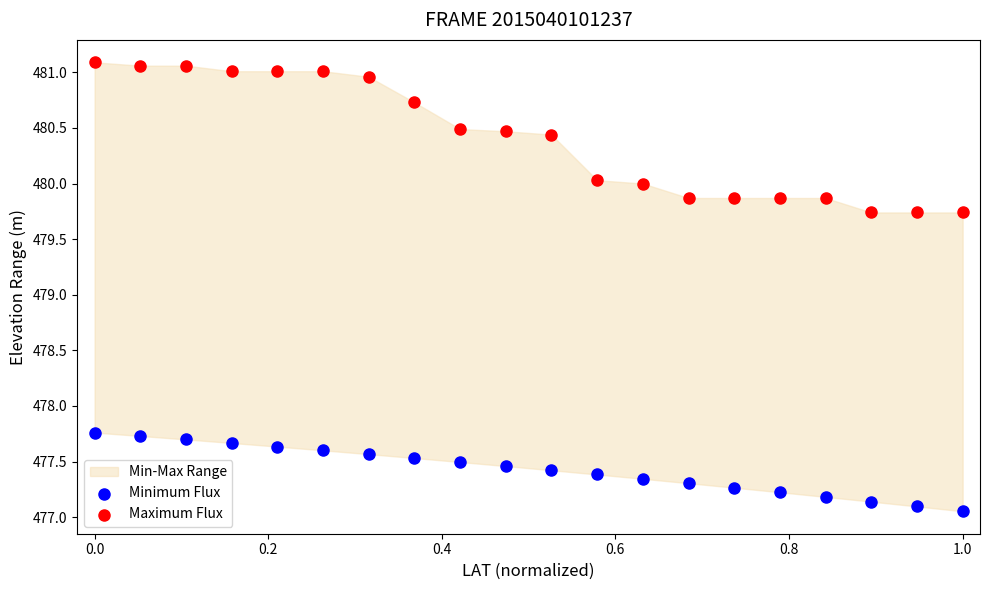

Across all data points, what is the range of Y values (max minus min)?

4.0